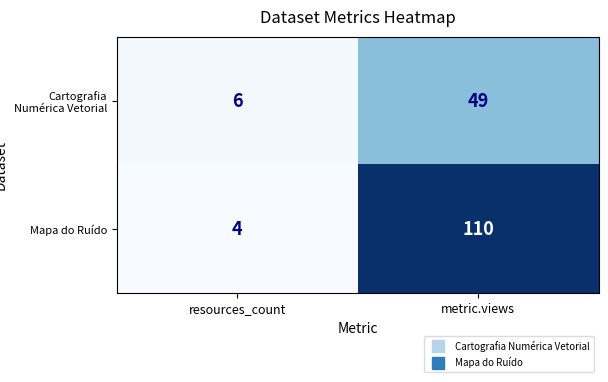

The value of Cartografia Numérica Vetorial at metric.views is 82. True or false?

False